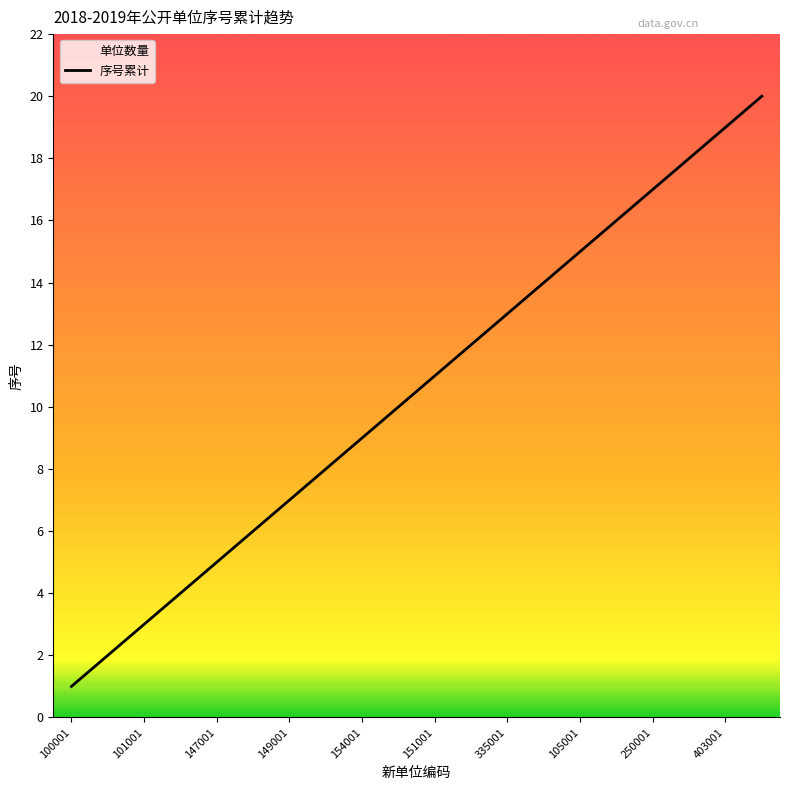

What is the difference between the maximum and minimum values?

19